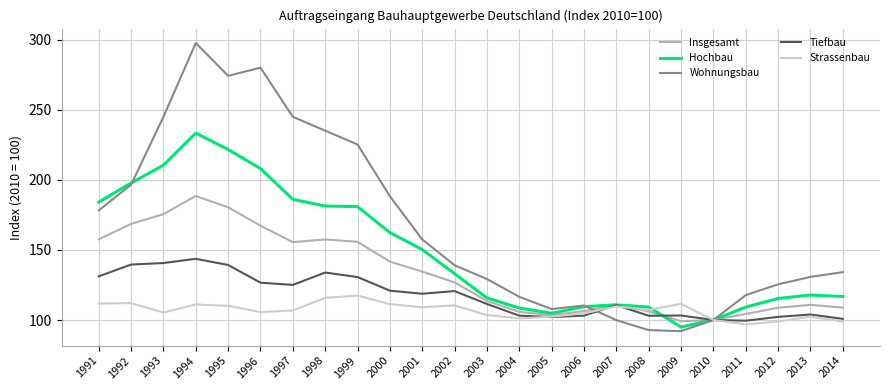

True or false: Insgesamt has more than 1 points higher than both neighbors.

True